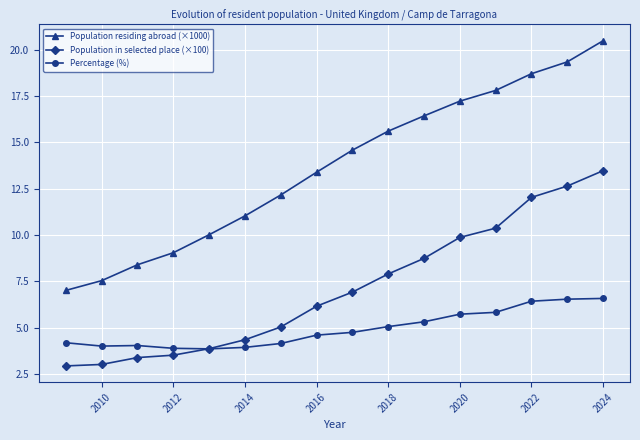

What is the maximum value for Percentage (%)?

6.6